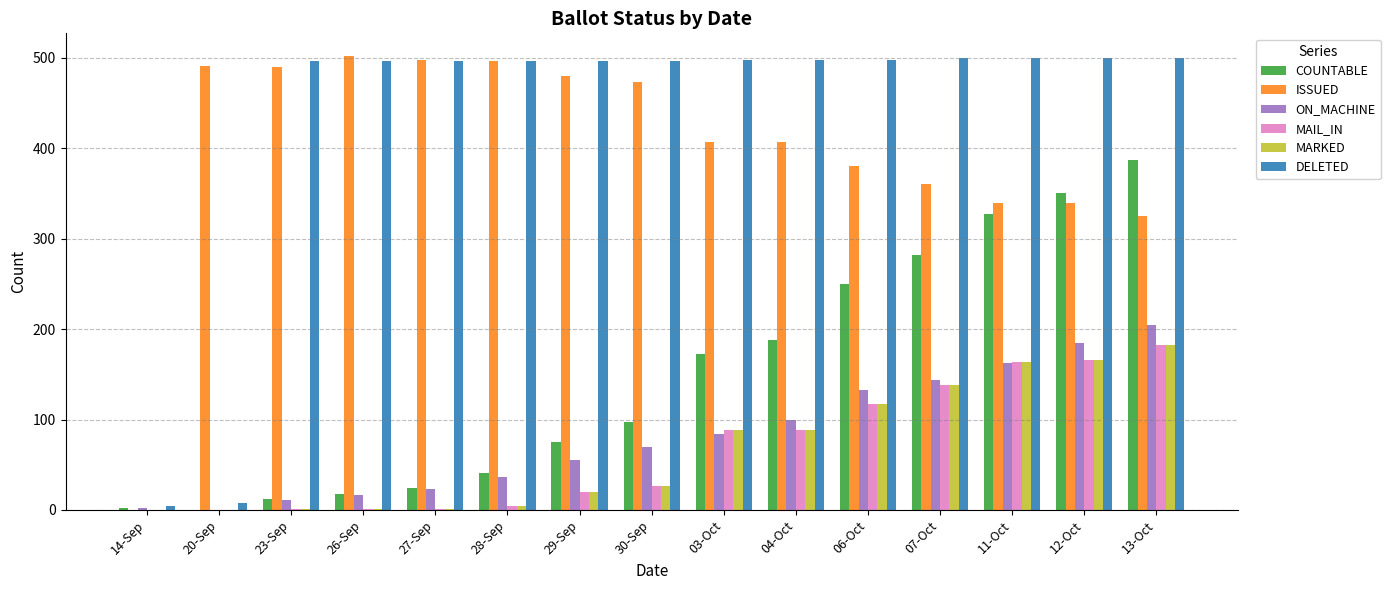

At which category is the sum across all series the highest?

13-Oct